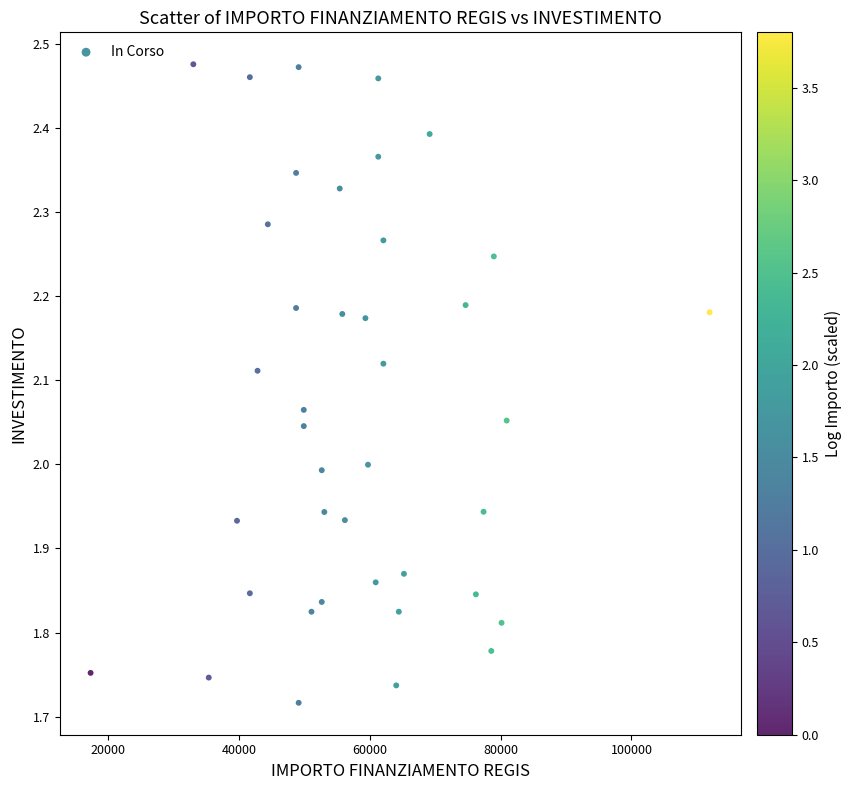

What is the range of X values (max minus min)?

94665.7